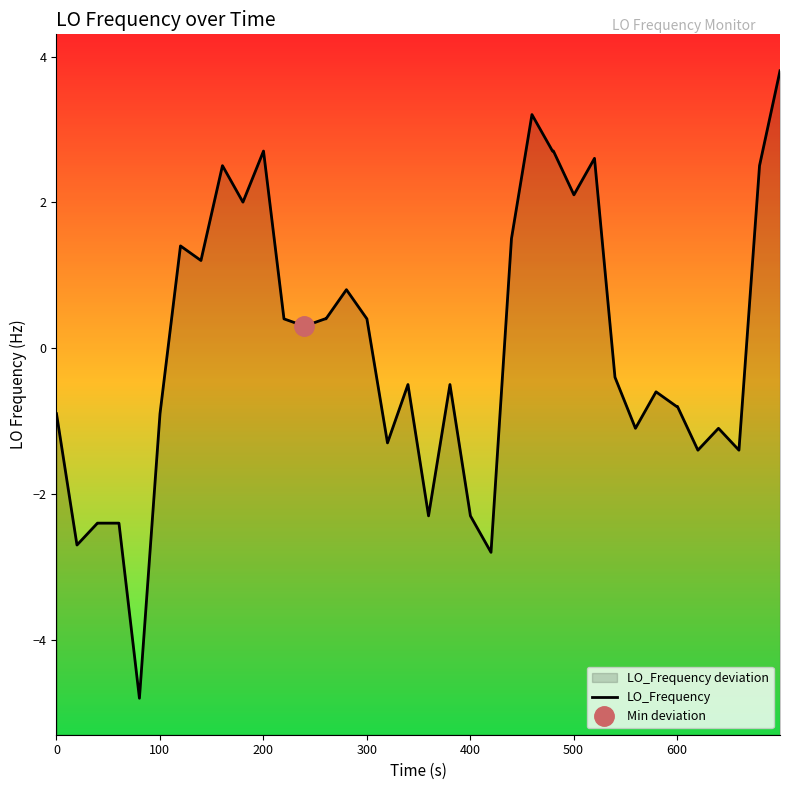

The value at 15 is 0.1. True or false?

False